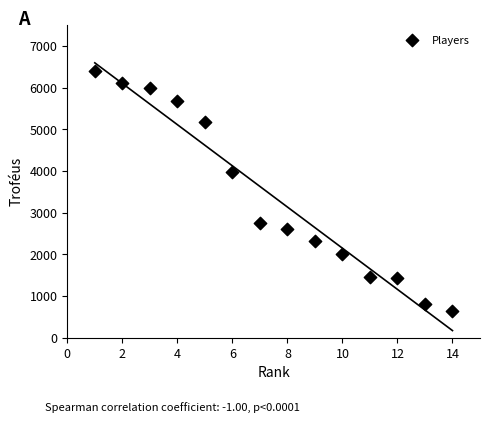

What Y value in the scatter plot is closest to 3518?

3971